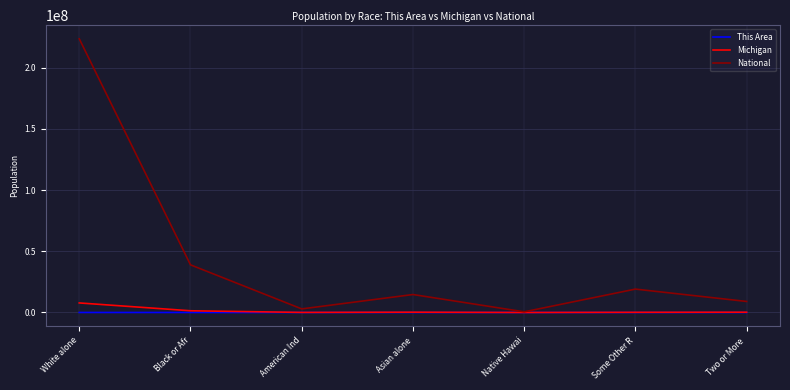

What is the minimum value for National?

540013